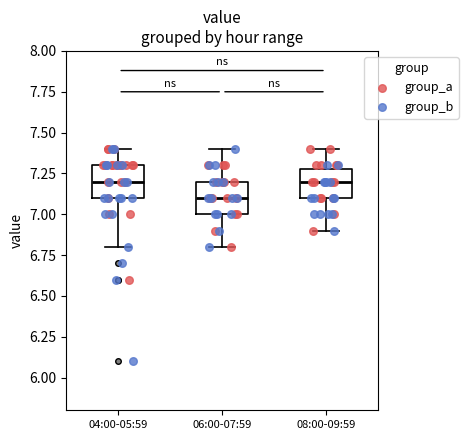

Reading left to right, transcribe this box plot: for each box, give where its median line is, the range the box spans, and where its two whiskers end, as read against the y-axis. The values are not printed on the chart, so give them approximately, as read against the axis.

04:00-05:59: median 7.2, box 7.1 to 7.3, whiskers 6.8 to 7.4
06:00-07:59: median 7.1, box 7.0 to 7.2, whiskers 6.8 to 7.4
08:00-09:59: median 7.2, box 7.1 to 7.3, whiskers 6.9 to 7.4